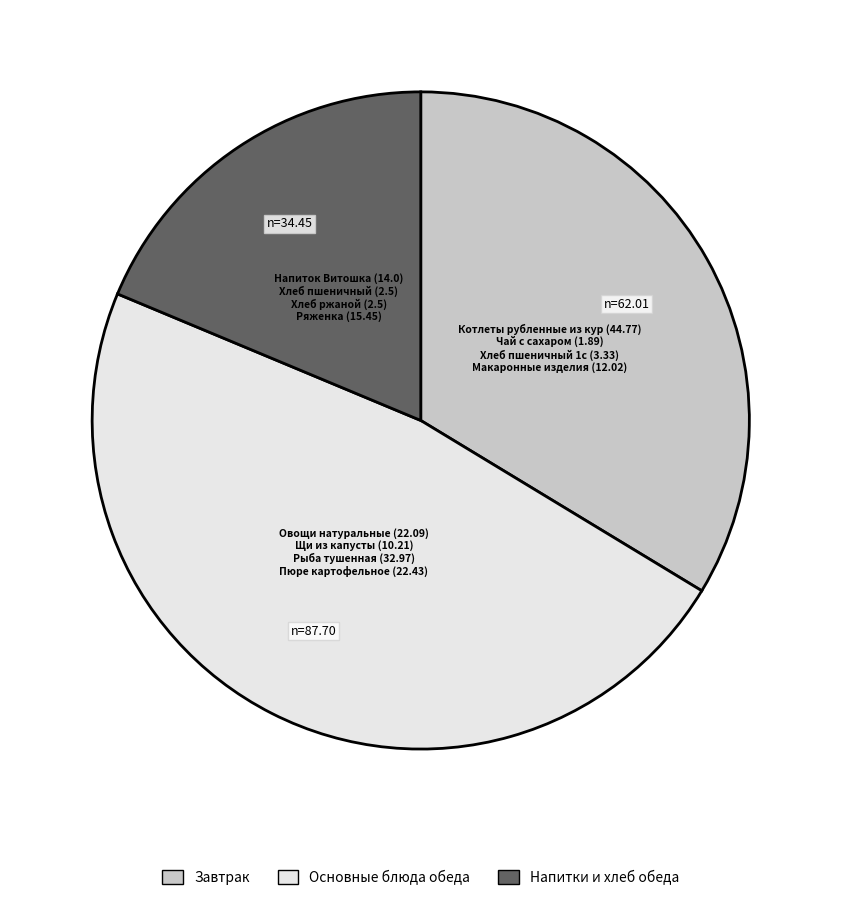

Does any single category account for the majority?

No